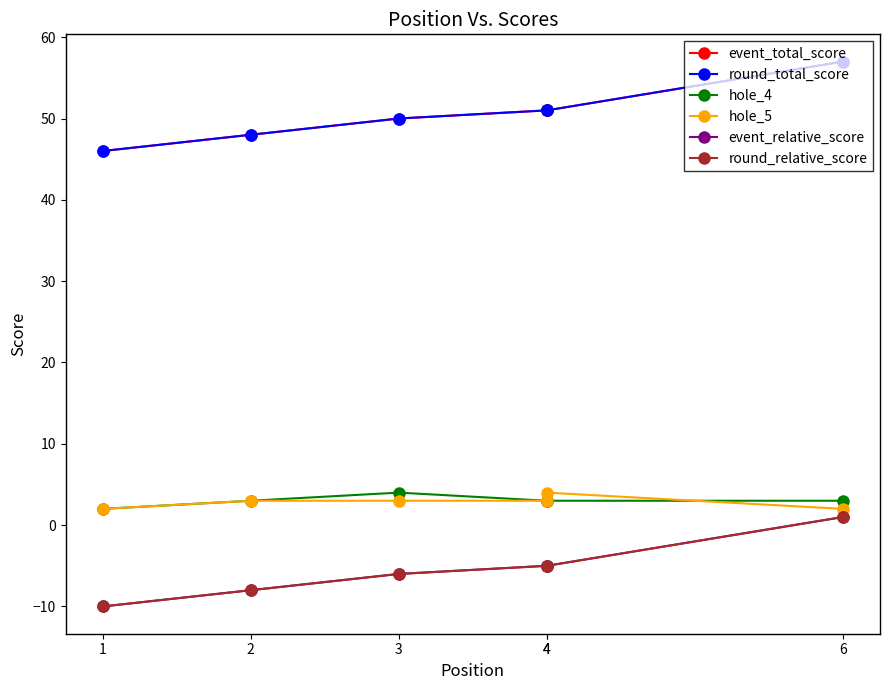

What are all the series names shown in the legend?

event_total_score, round_total_score, hole_4, hole_5, event_relative_score, round_relative_score